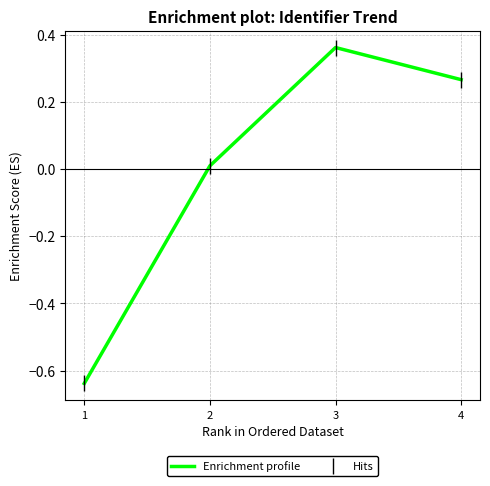

True or false: Enrichment profile and Hits intersect in this chart.

False